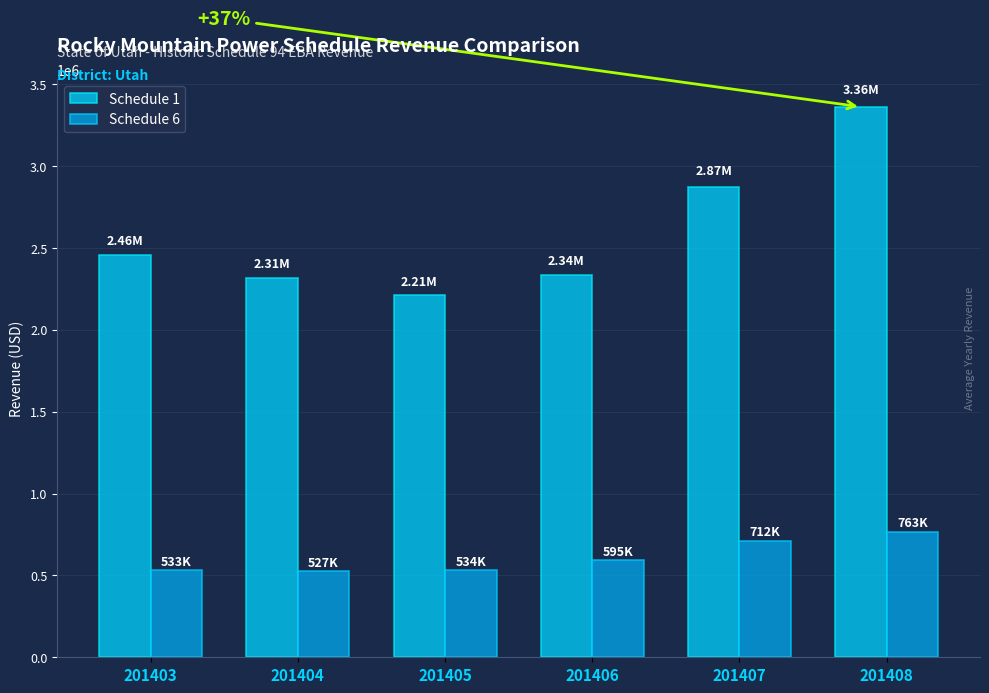

What is the difference between the Schedule 1 values at 201404 and 201406?

23084.0